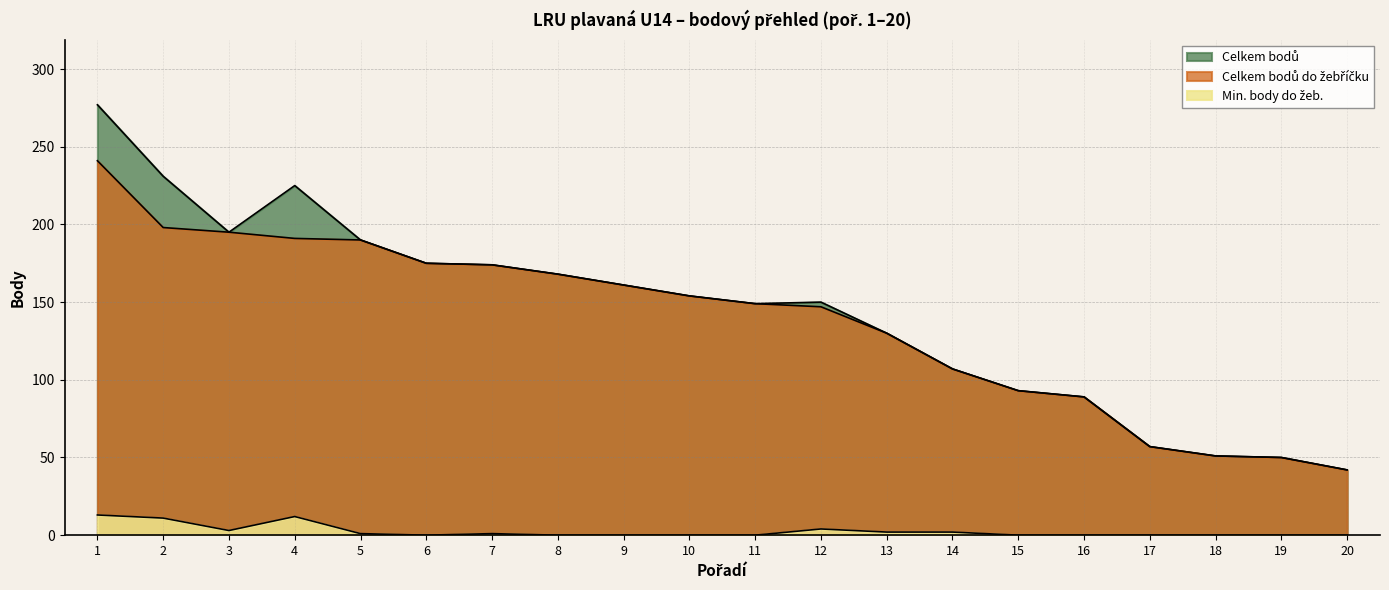

At which label is Min. body do žeb. closest to 6?

12